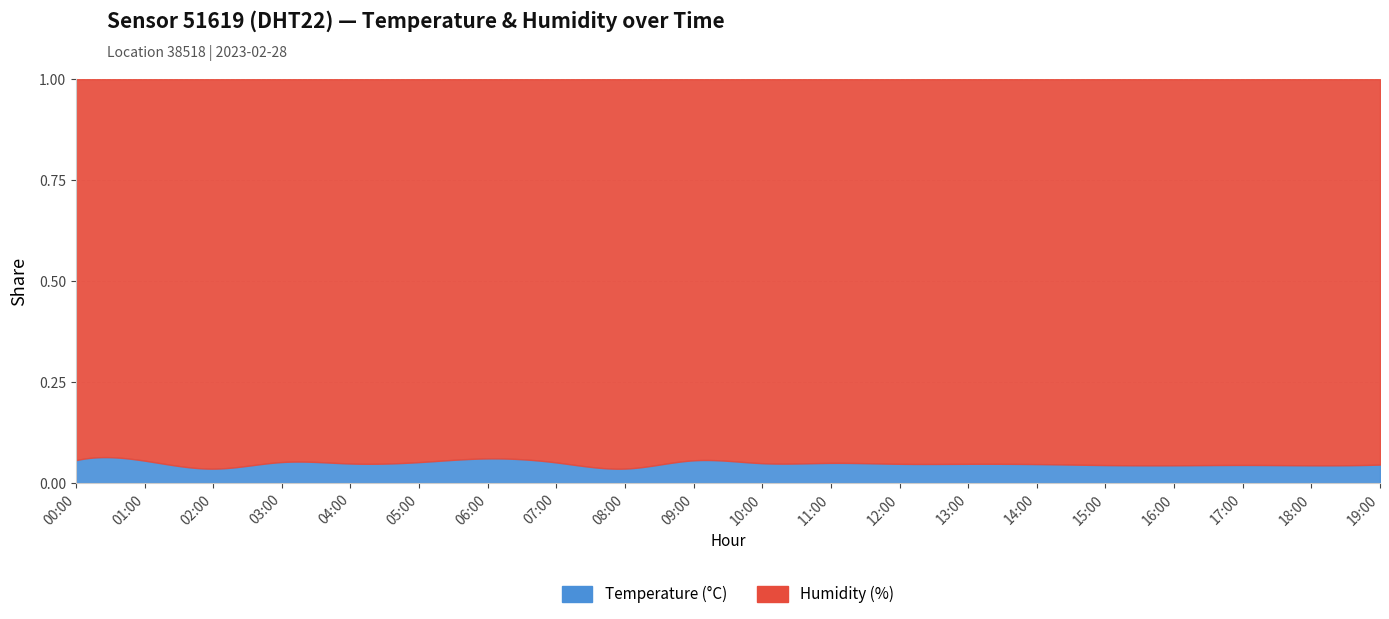

At how many categories does at least one series exceed 13?

20